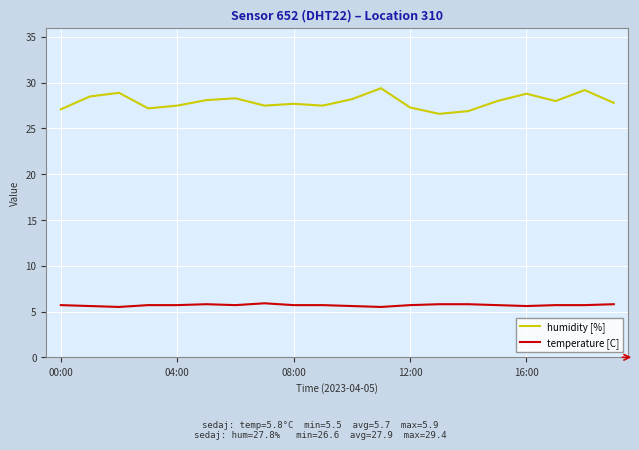

True or false: temperature [C] and humidity [%] intersect in this chart.

False